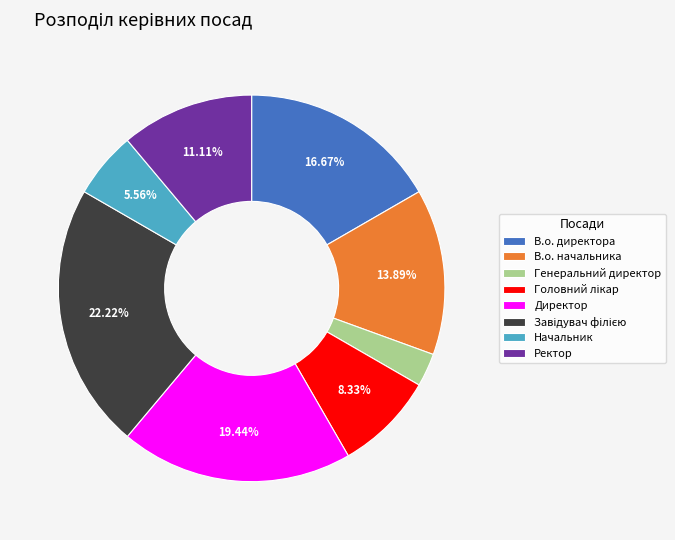

The В.о. начальника slice represents 5% of the pie. True or false?

False